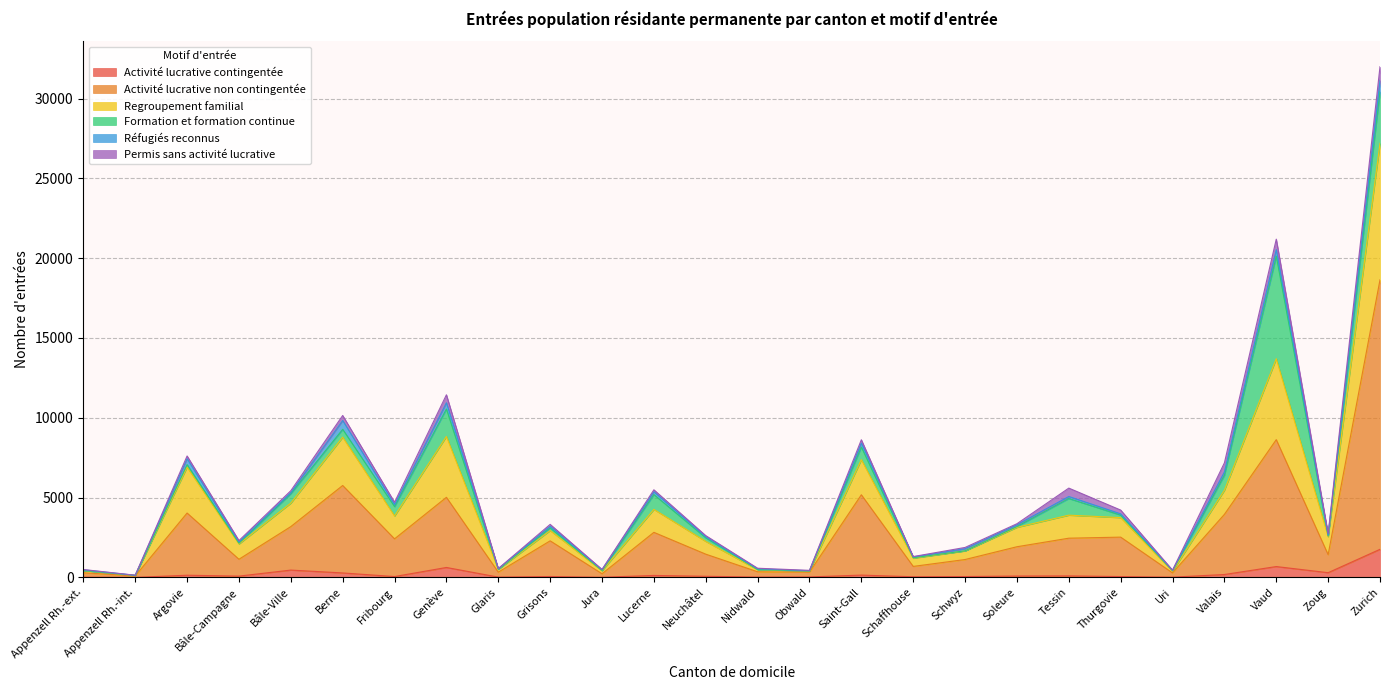

What position from the right is Soleure?

8